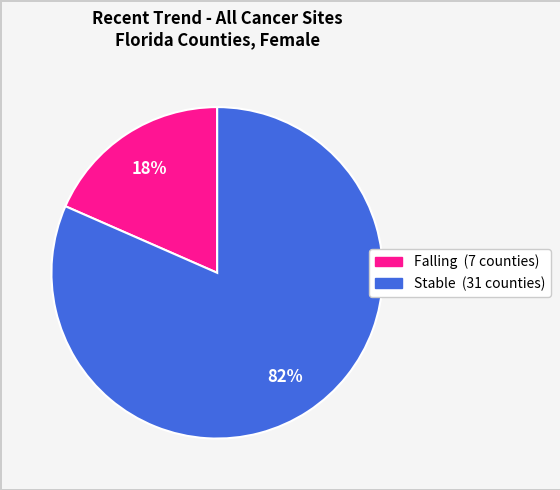

Does any single category account for the majority?

Yes